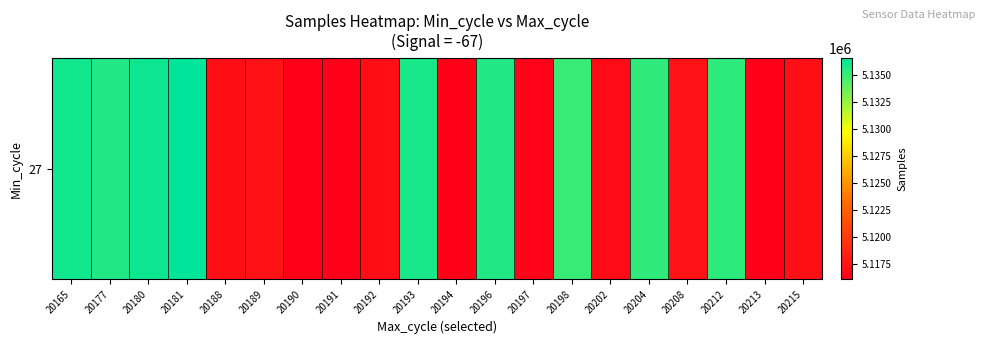

Which has a higher value, 20215 or 20202?

20215